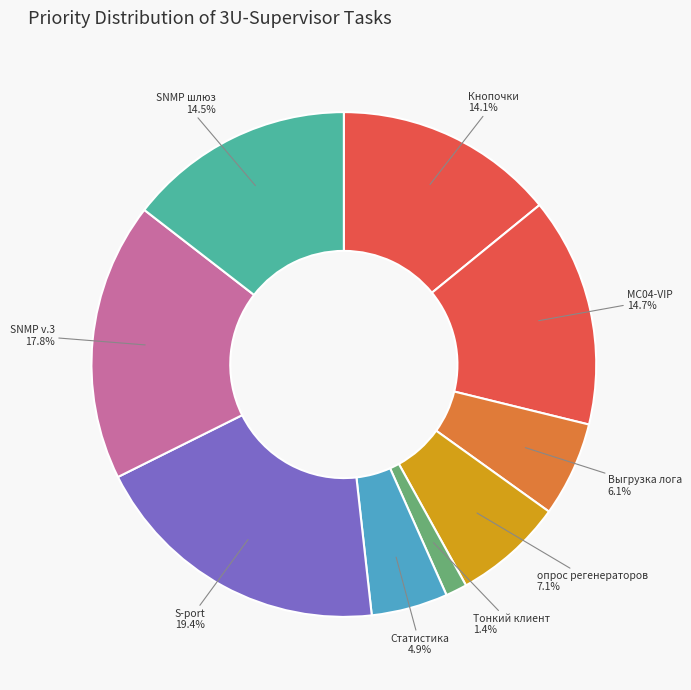

Is the sum of опрос регенераторов and Тонкий клиент greater than half?

No